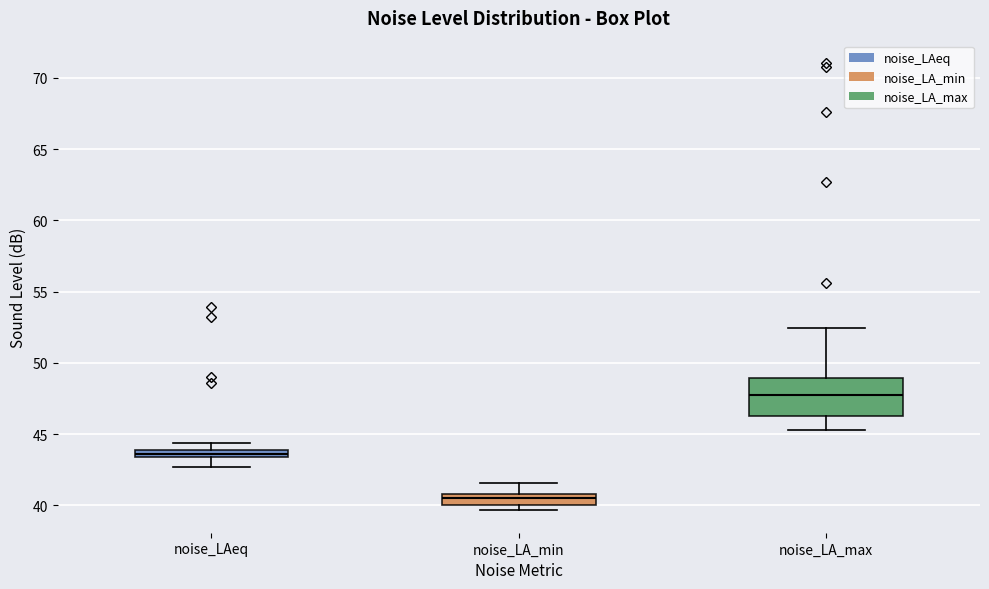

Which box is the tallest, from its lower edge to its upper edge?

noise_LA_max